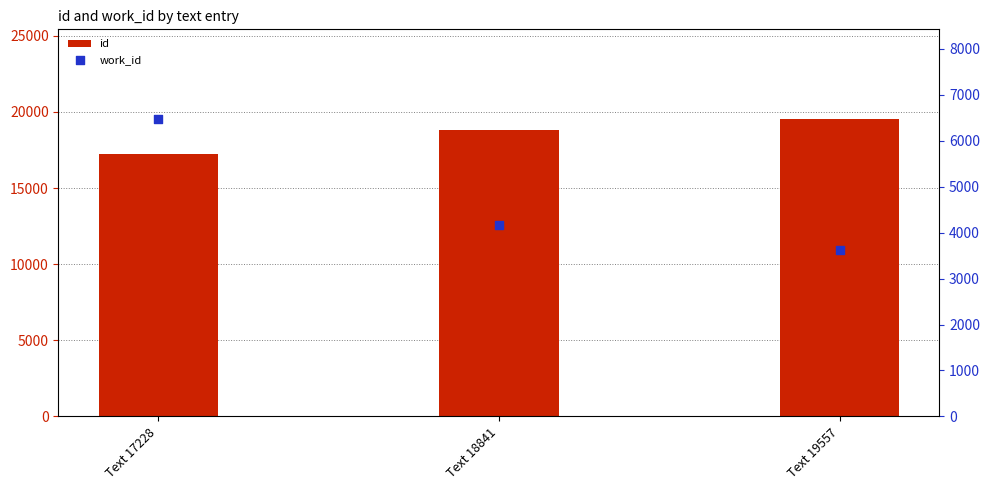

Which series has the widest spread of Y values?

work_id